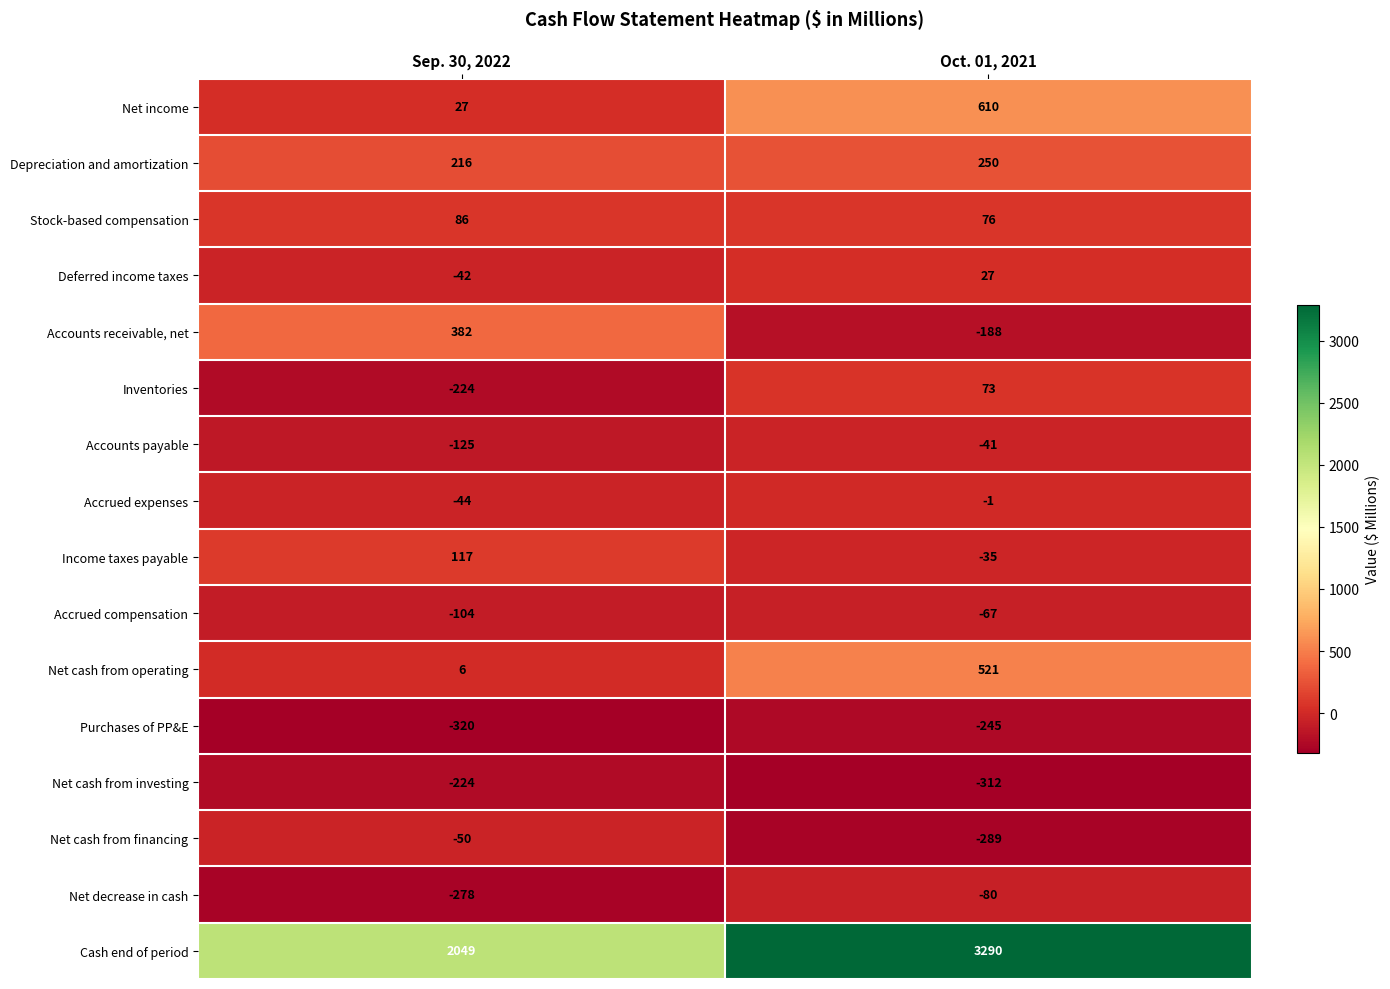

At which label is Net cash from investing closest to -268?

Sep. 30, 2022